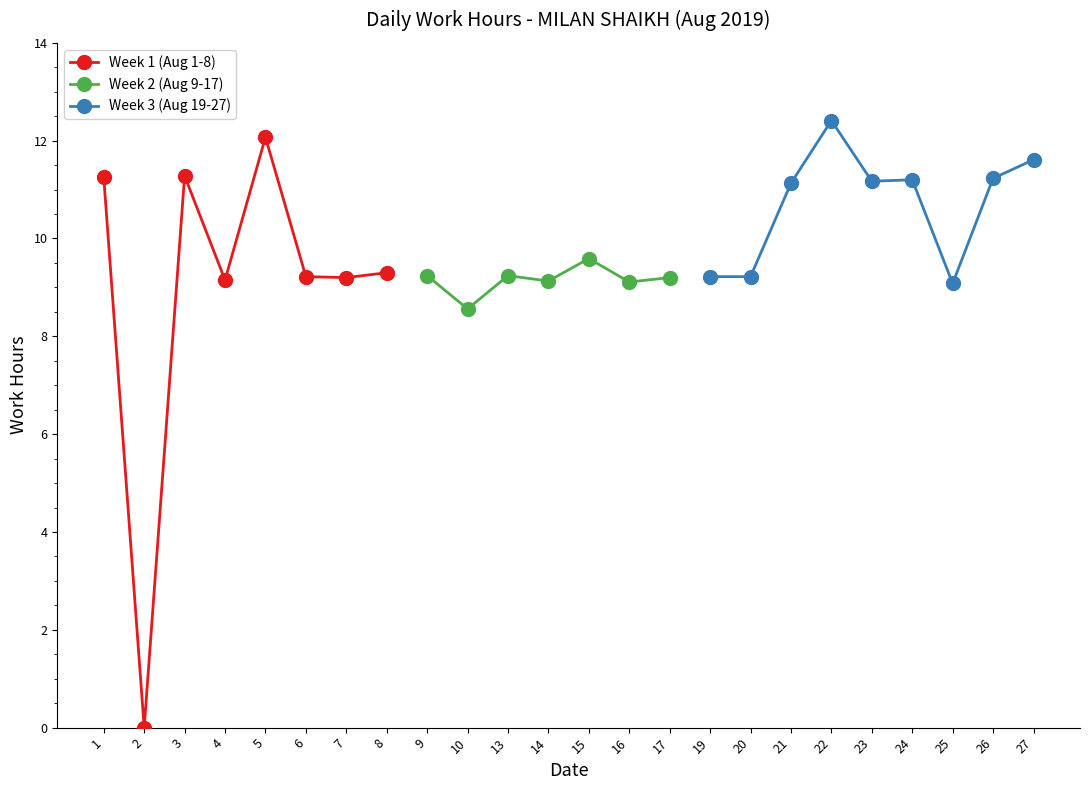

How many data points in 1-10 are less than 9?

2